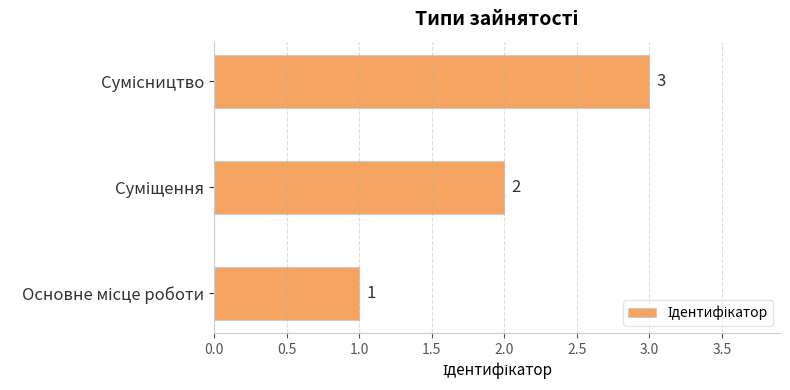

What is the sum of all values?

6